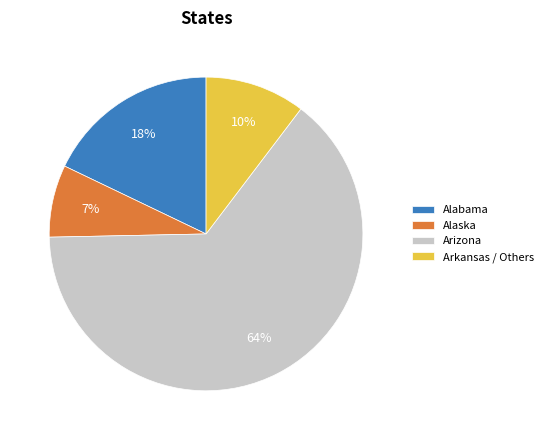

Rank the categories by value from highest to lowest.

Arizona, Alabama, Arkansas / Others, Alaska